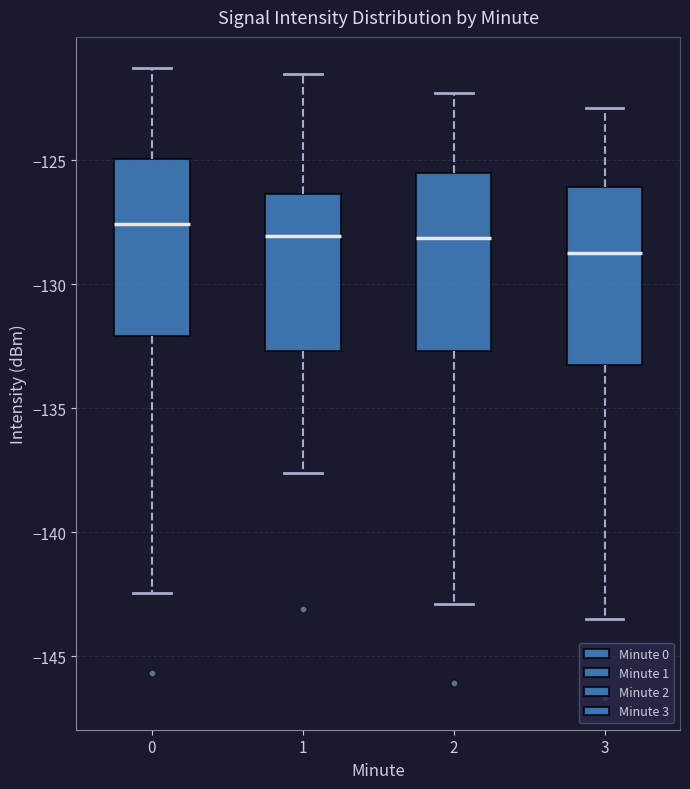

Where does the upper whisker of the box at x = 1 end on the y-axis? The values are not printed on the chart, so give them approximately, as read against the axis.

-121.5